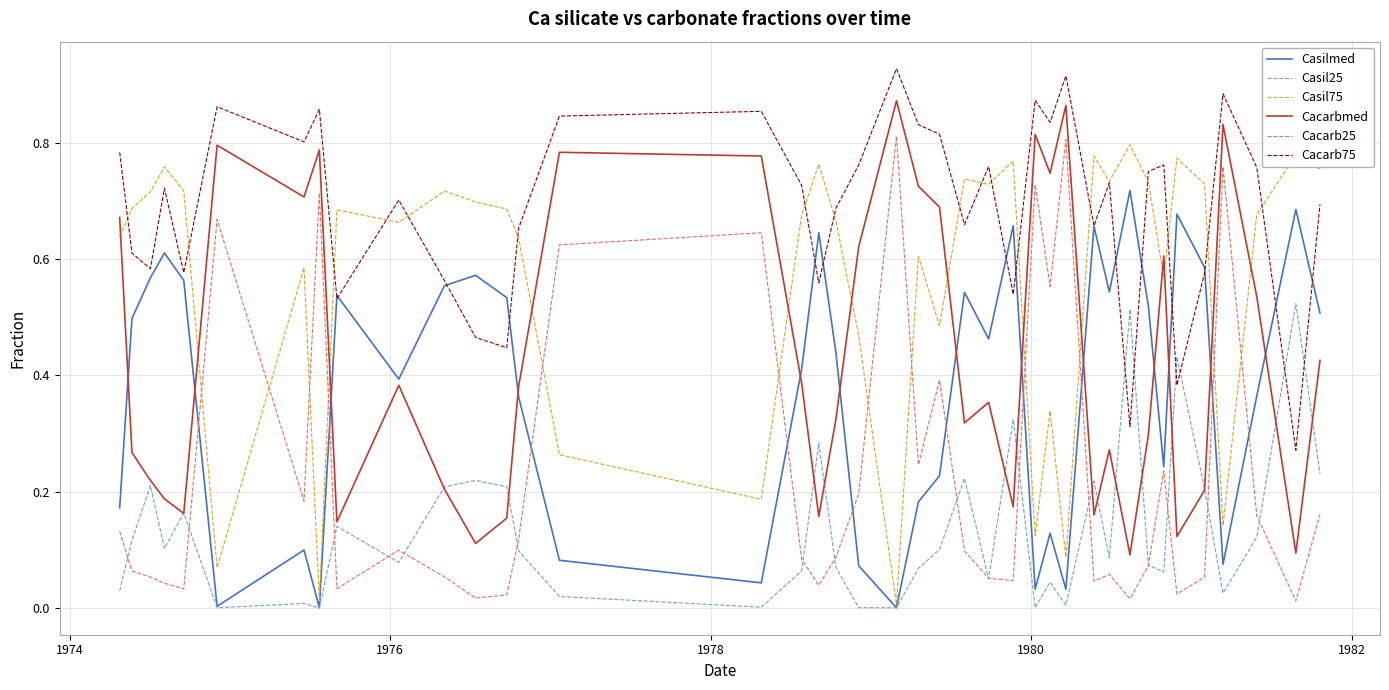

True or false: Cacarb25 and Casil75 intersect in this chart.

True